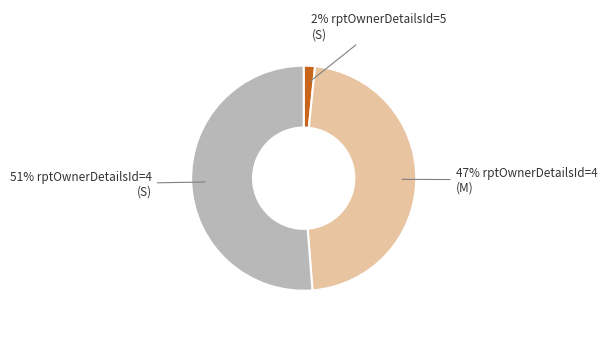

Is there a majority slice in this chart?

Yes